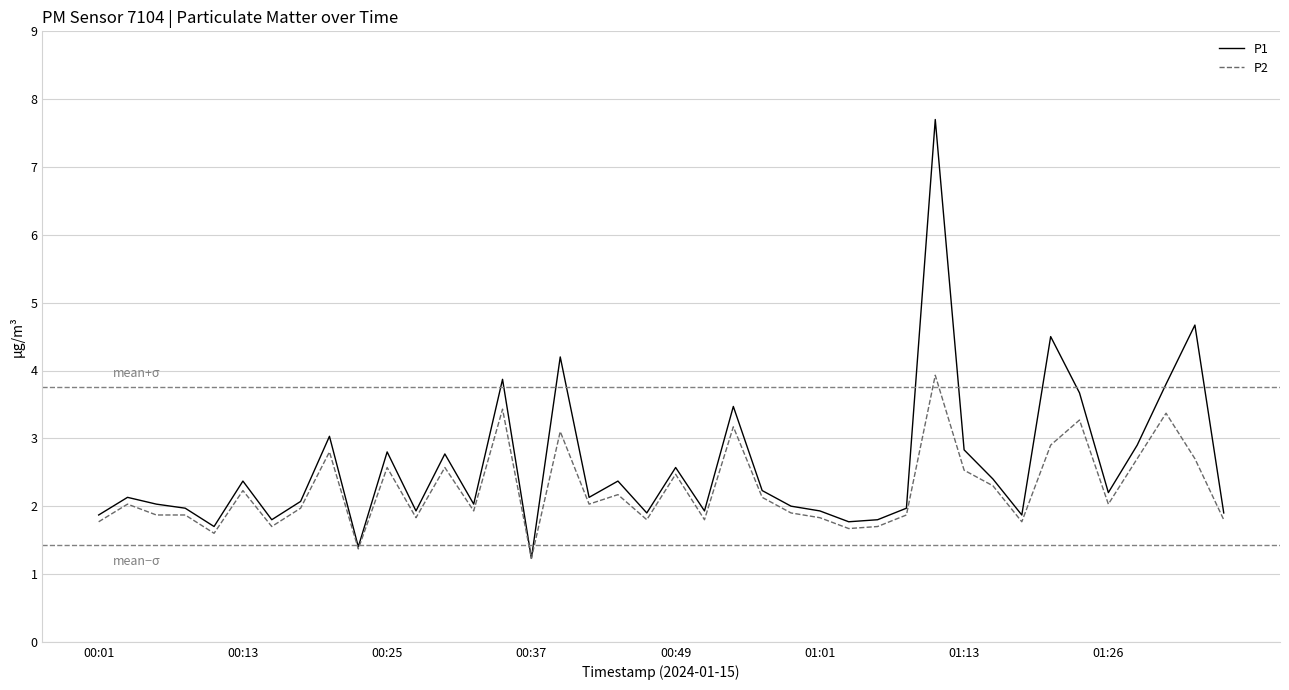

What is the maximum value shown in the chart?

7.7